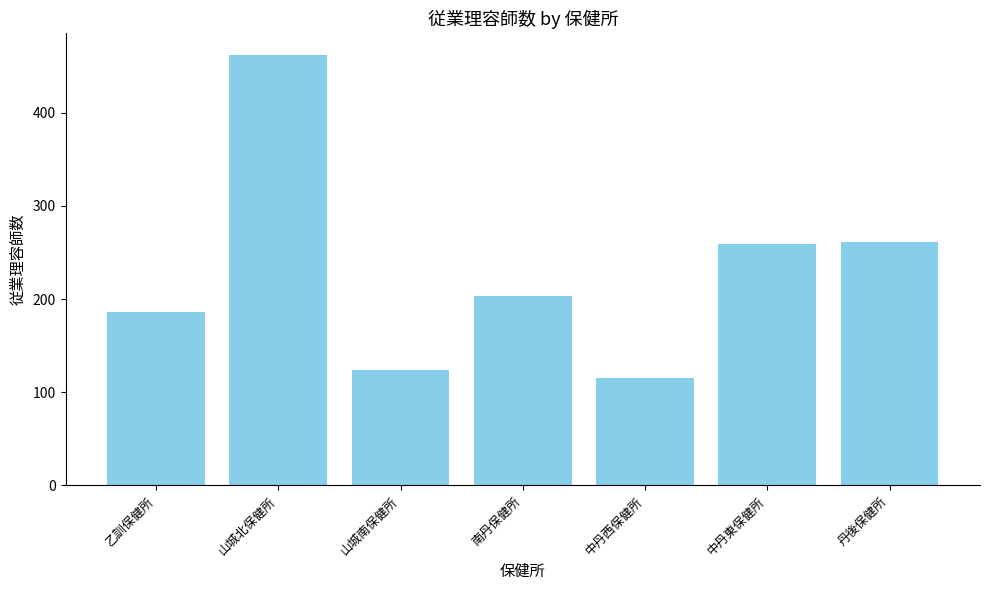

What is the ratio of the value at 乙訓保健所 to the value at 中丹西保健所?

1.6